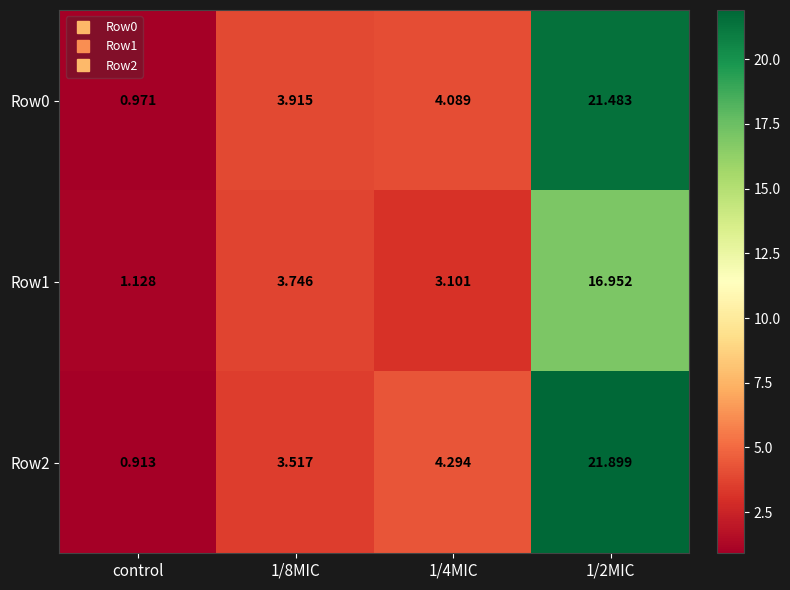

Which label corresponds to the smallest value in the chart?

control